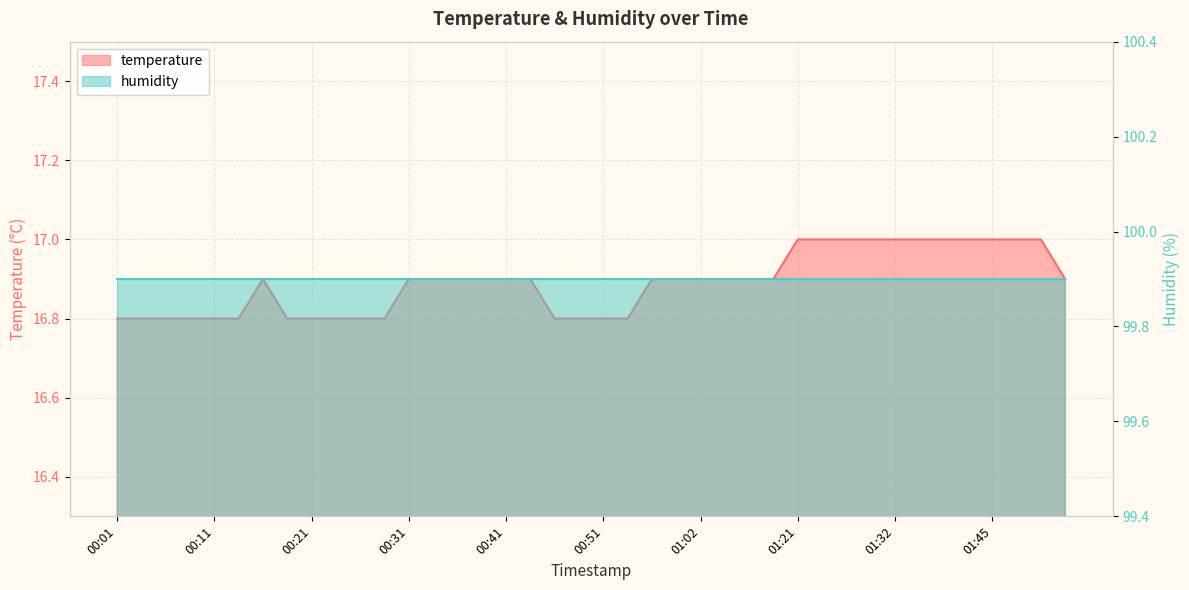

Rank the categories by value from highest to lowest.

01:21, 01:24, 01:27, 01:29, 01:32, 01:37, 01:40, 01:43, 01:45, 01:48, 01:50, 00:16, 00:31, 00:33, 00:36, 00:38, 00:41, 00:43, 00:56, 00:59, 01:02, 01:04, 01:13, 01:18, 01:53, 00:01, 00:04, 00:06, 00:09, 00:11, 00:14, 00:18, 00:21, 00:23, 00:26, 00:28, 00:46, 00:49, 00:51, 00:54